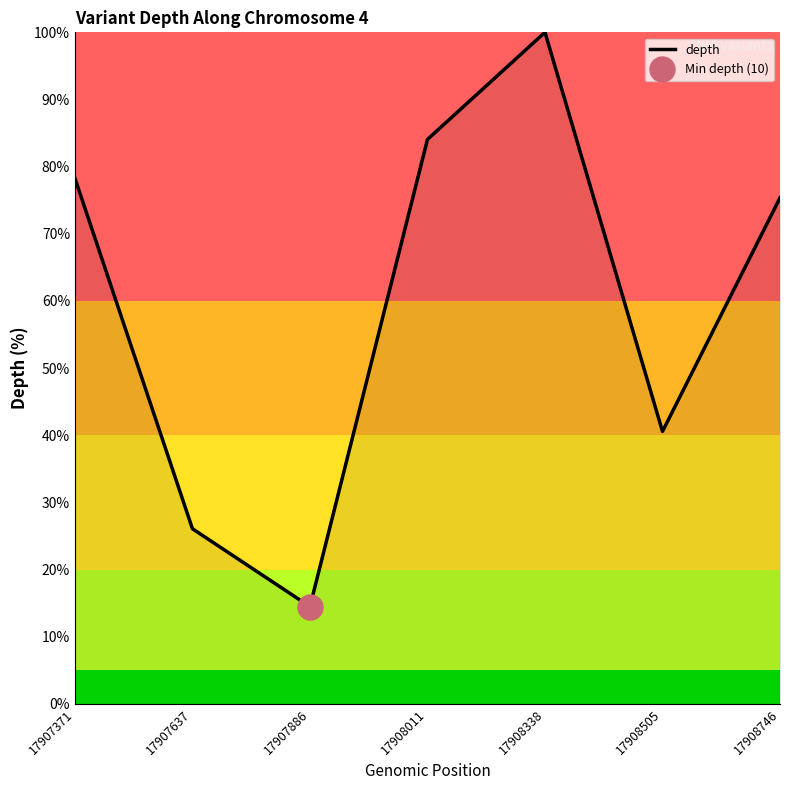

What is the difference between the maximum and minimum values?

85.5